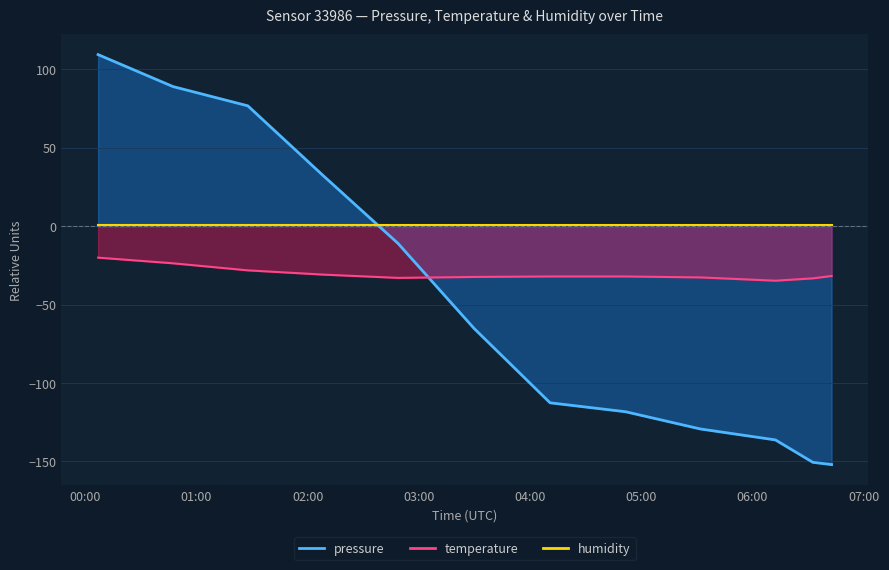

Does the chart have visible grid lines?

Yes